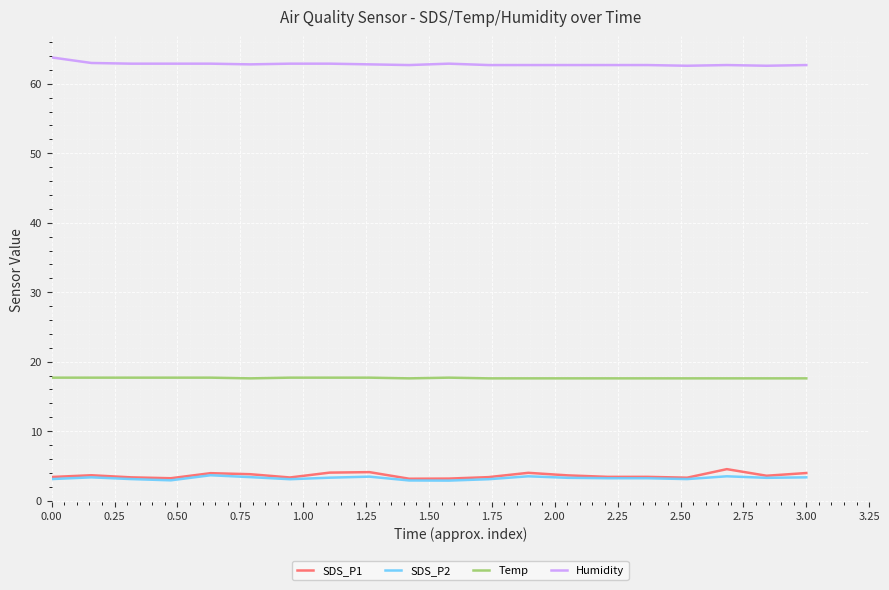

What is the maximum value for SDS_P1?

4.5